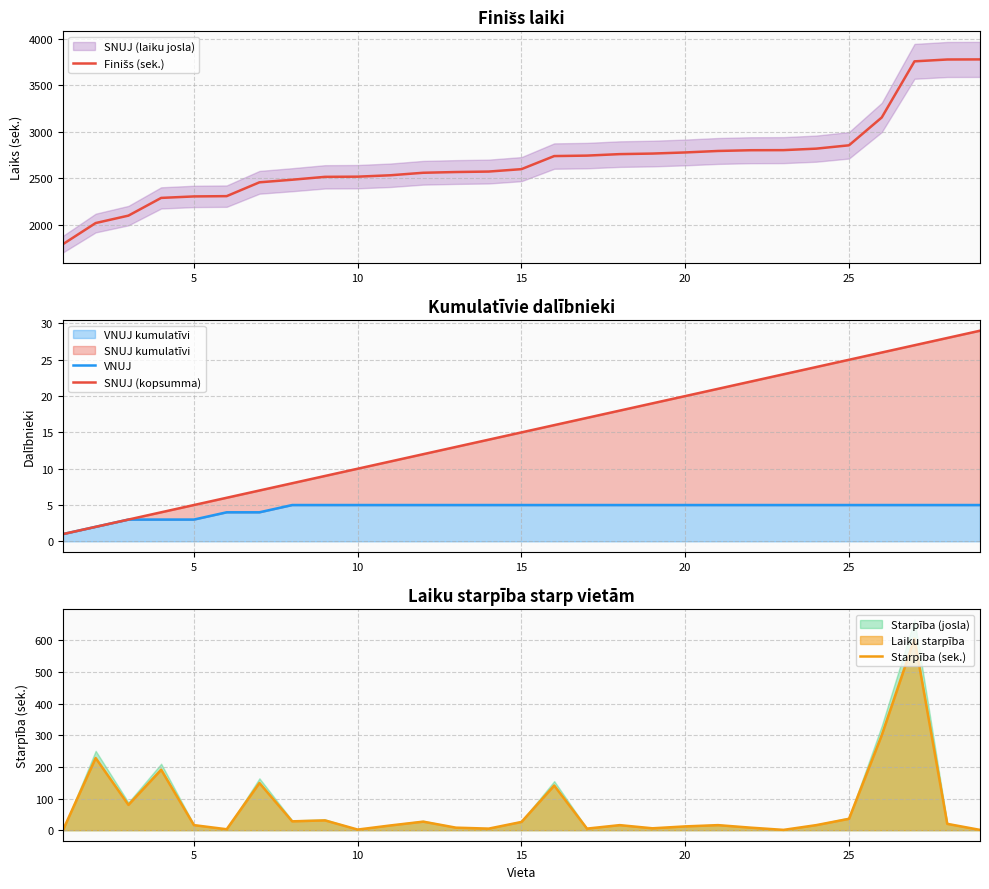

What is the value of the VNUJ point at the 7th from the left?

4